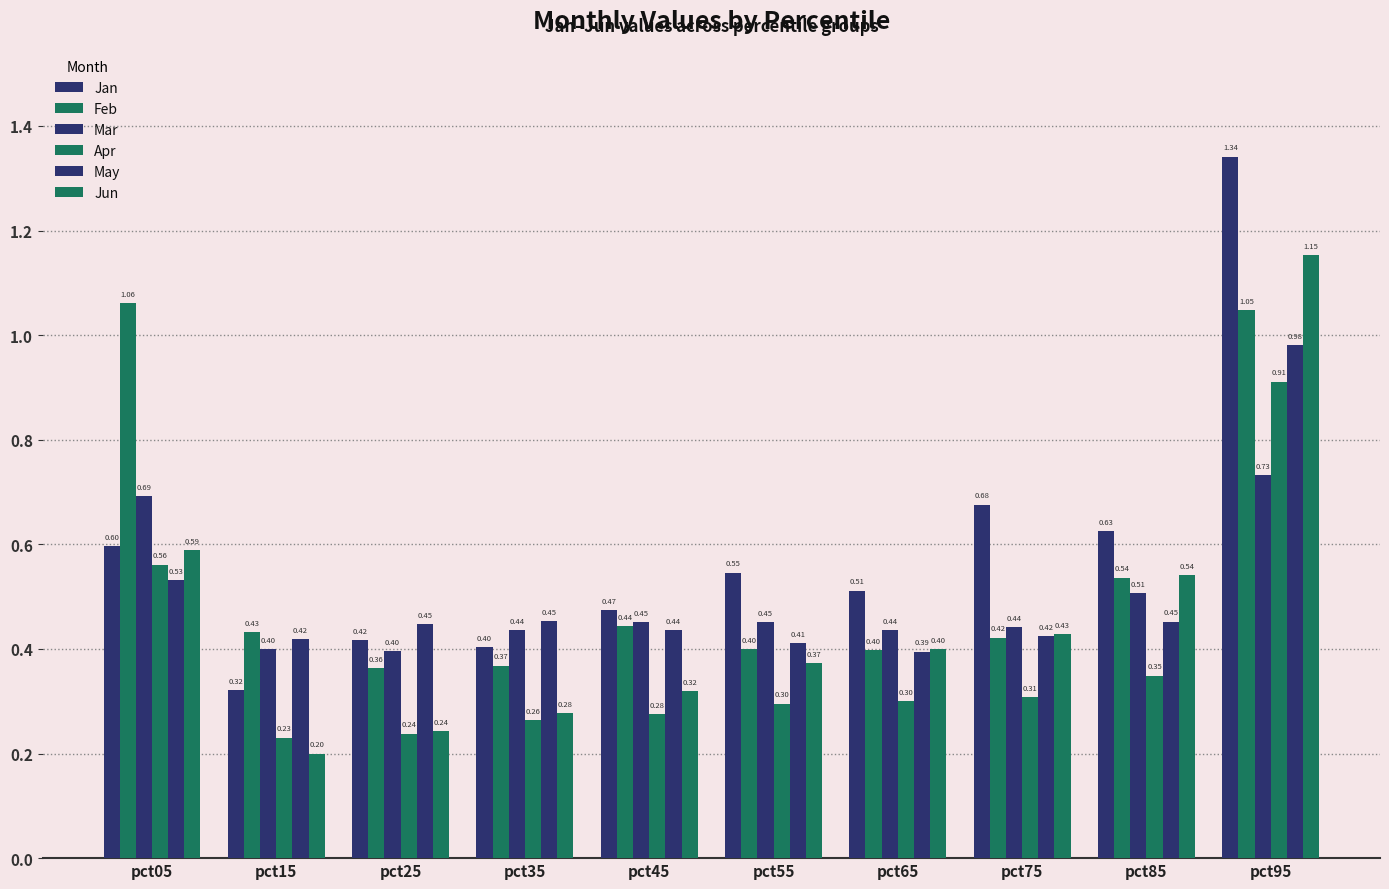

Which series has the widest spread of values?

Jan